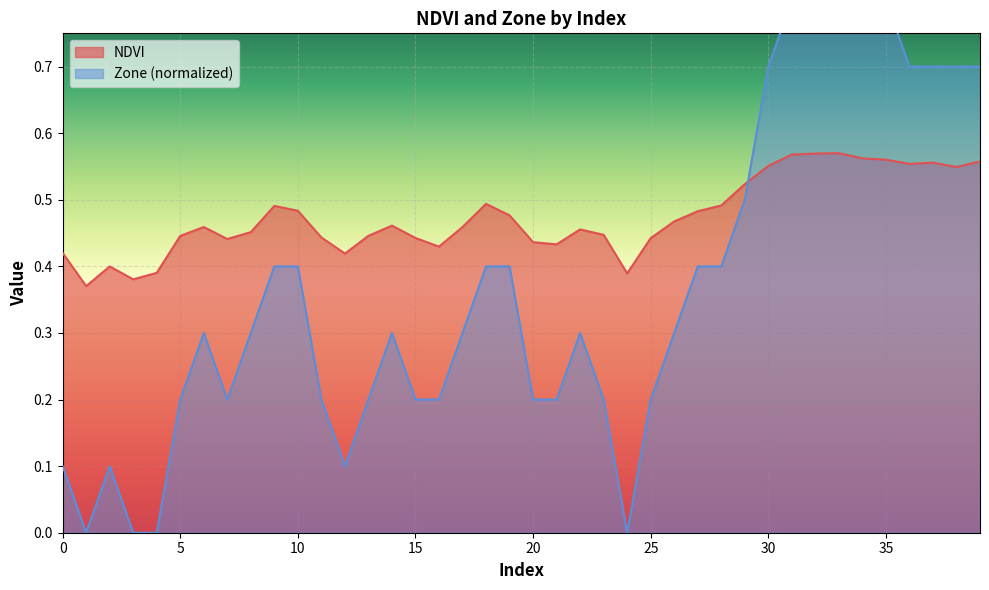

True or false: Zone has more than 0 interior local peaks.

True